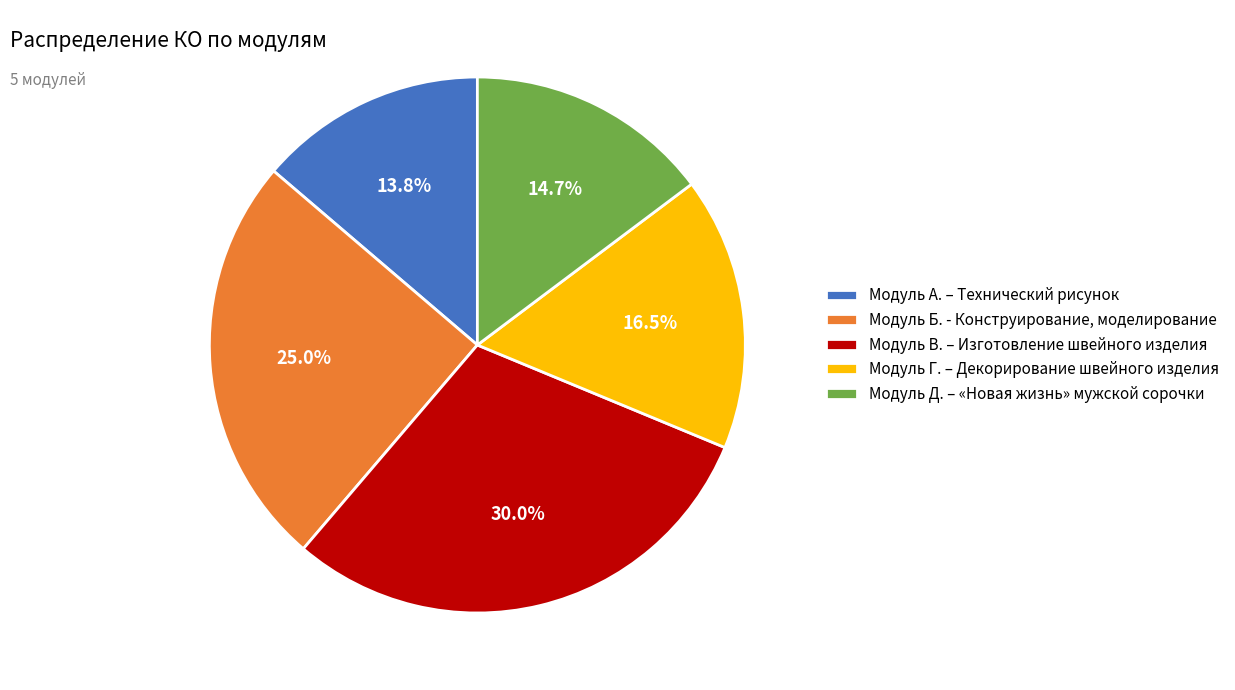

Is Модуль Д. – «Новая жизнь» мужской сорочки the majority of the pie?

No